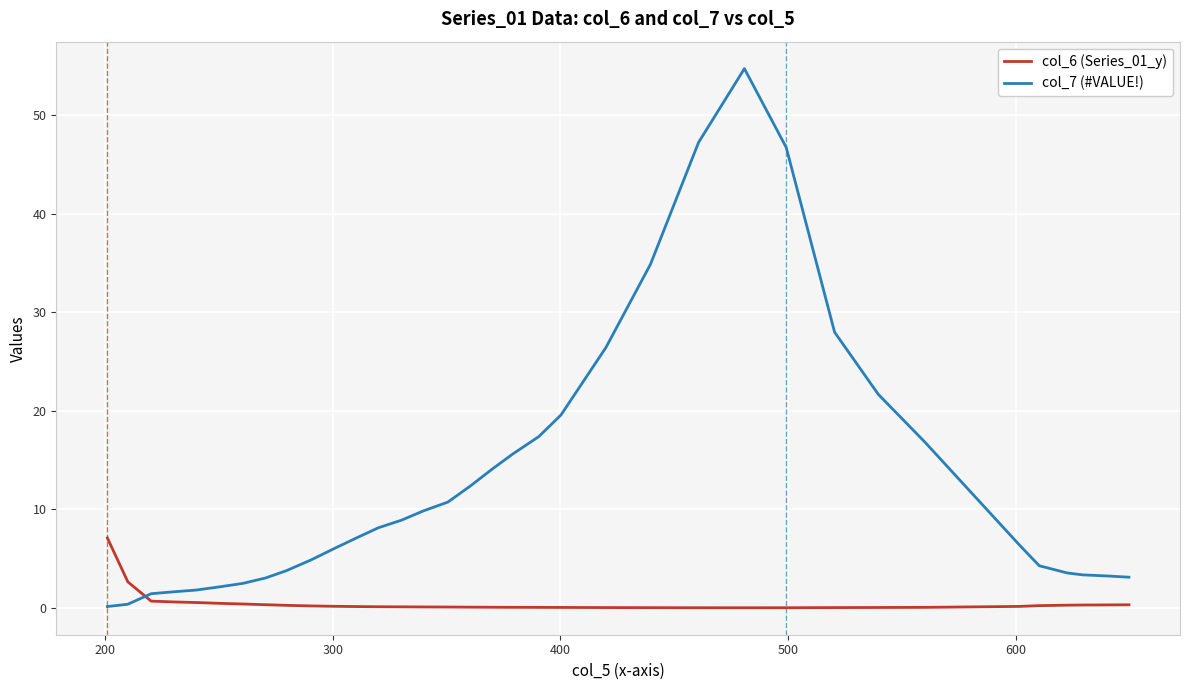

Which series has the largest range (max minus min)?

col_7 (#VALUE!)